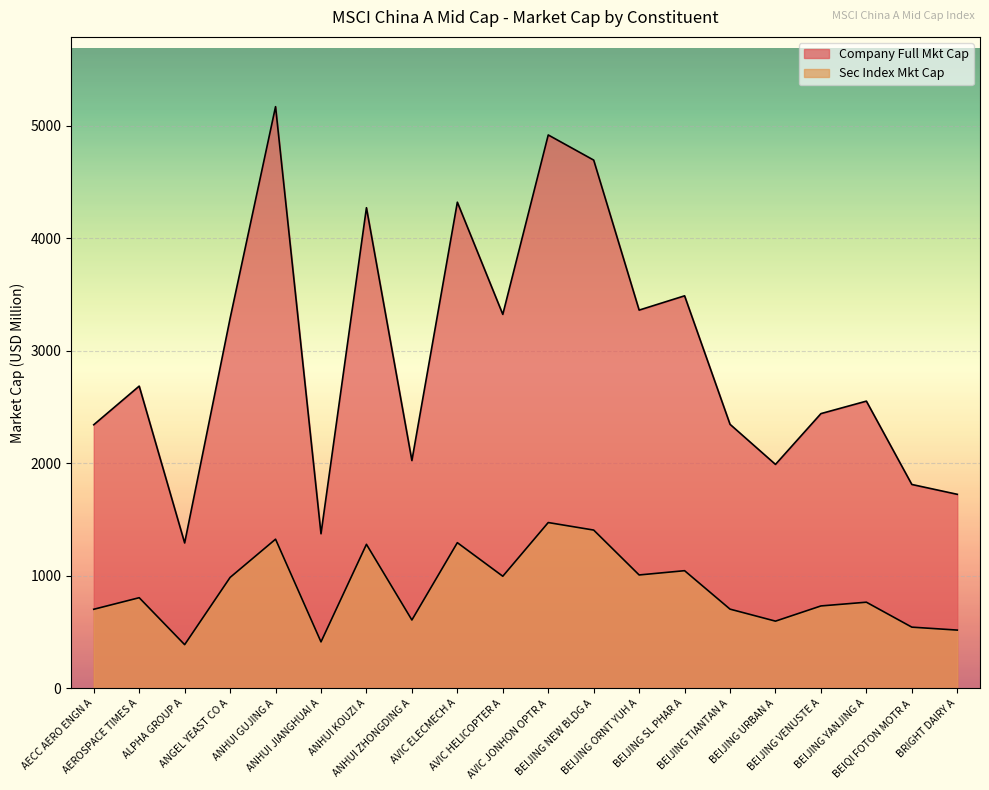

What is the label of the 7th point from the right?

BEIJING SL PHAR A